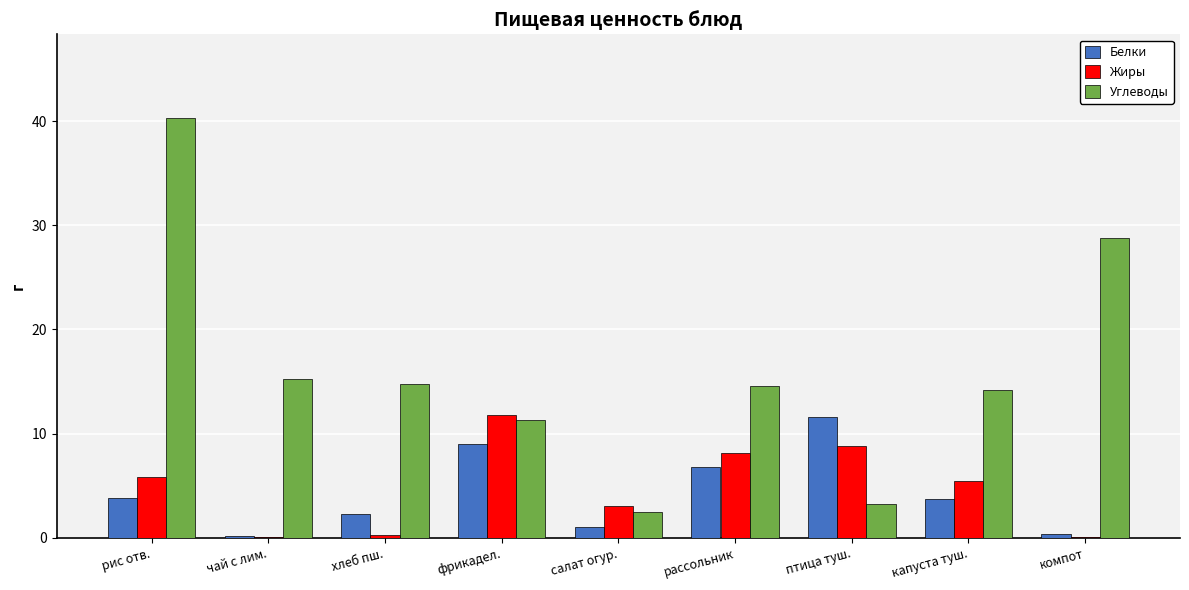

What value does the Белки series have at компот?

0.3